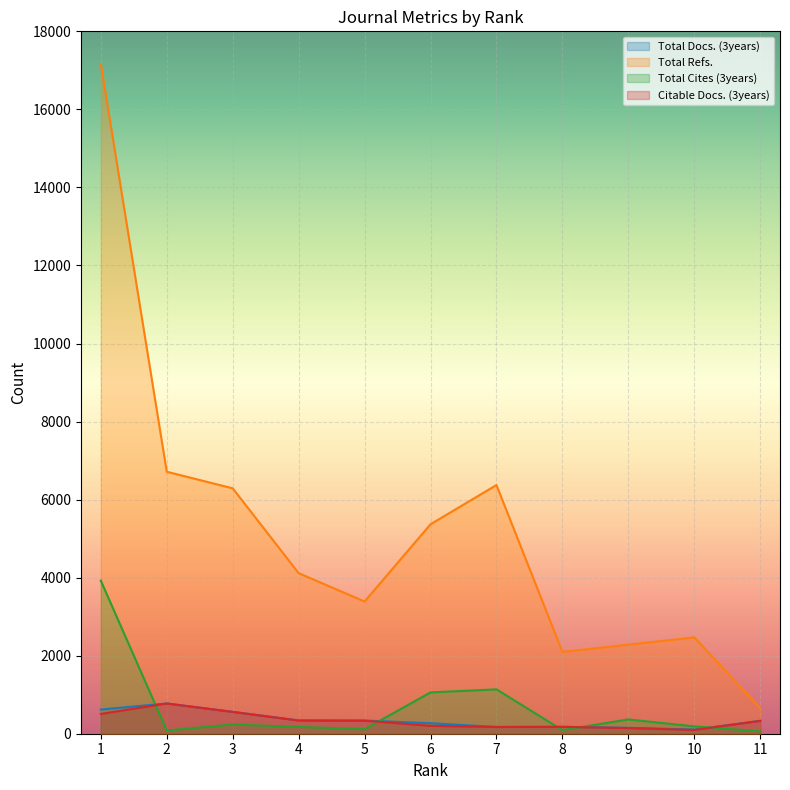

What is the value of the Total Docs. (3years) point at the 3rd from the left?

560